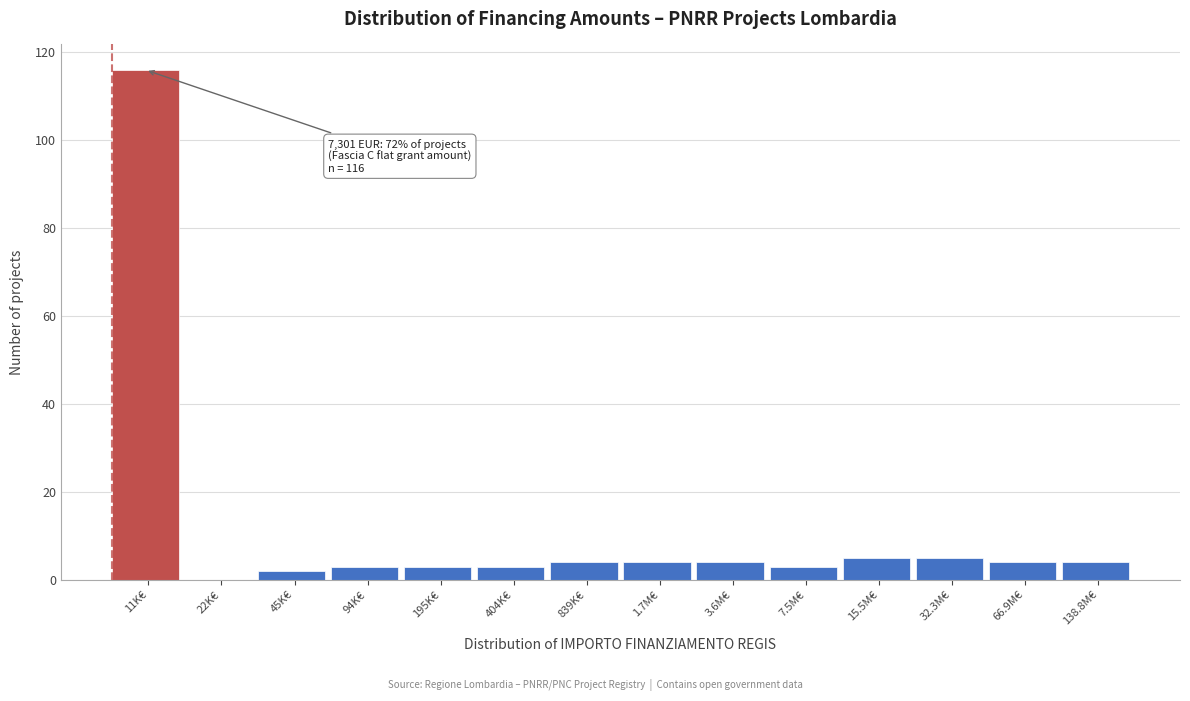

Reading left to right, extract all data points from this chart.

11K€=116	22K€=0	45K€=2	94K€=3	195K€=3	404K€=3	839K€=4	1.7M€=4	3.6M€=4	7.5M€=3	15.5M€=5	32.3M€=5	66.9M€=4	138.8M€=4